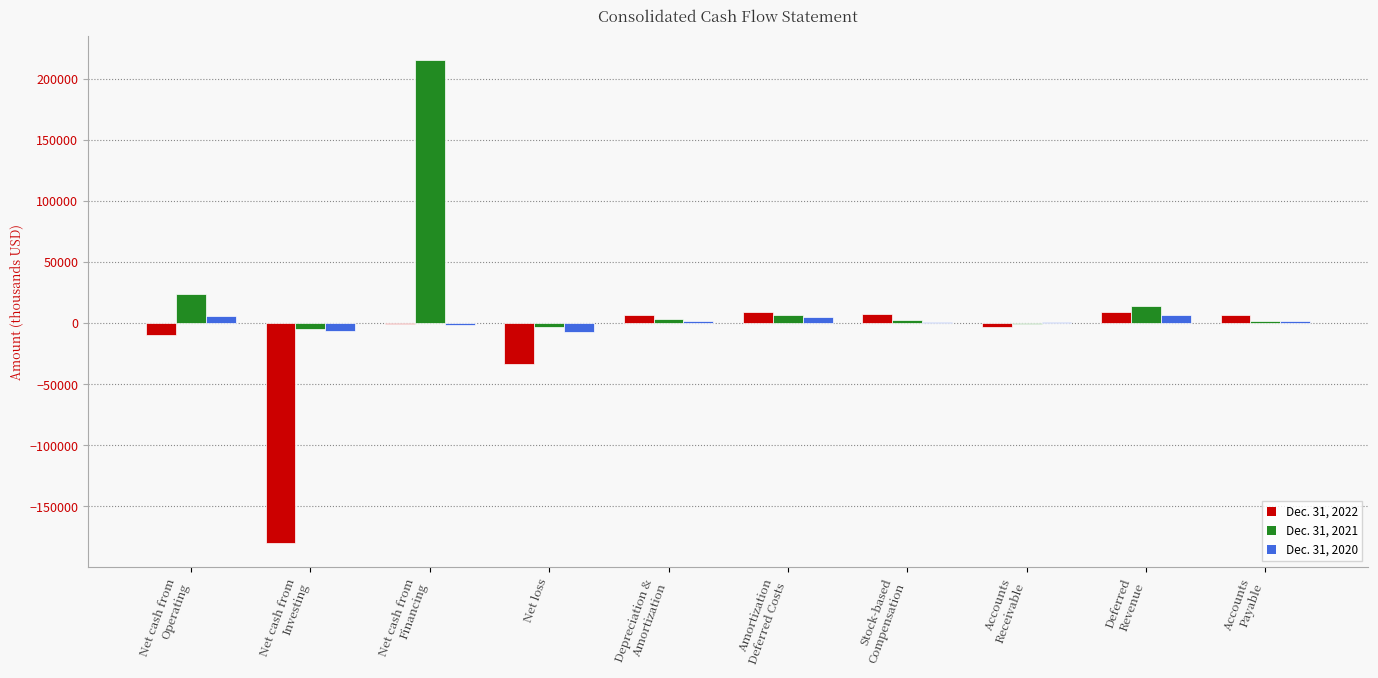

Which series has the largest total across all categories?

Dec. 31, 2021